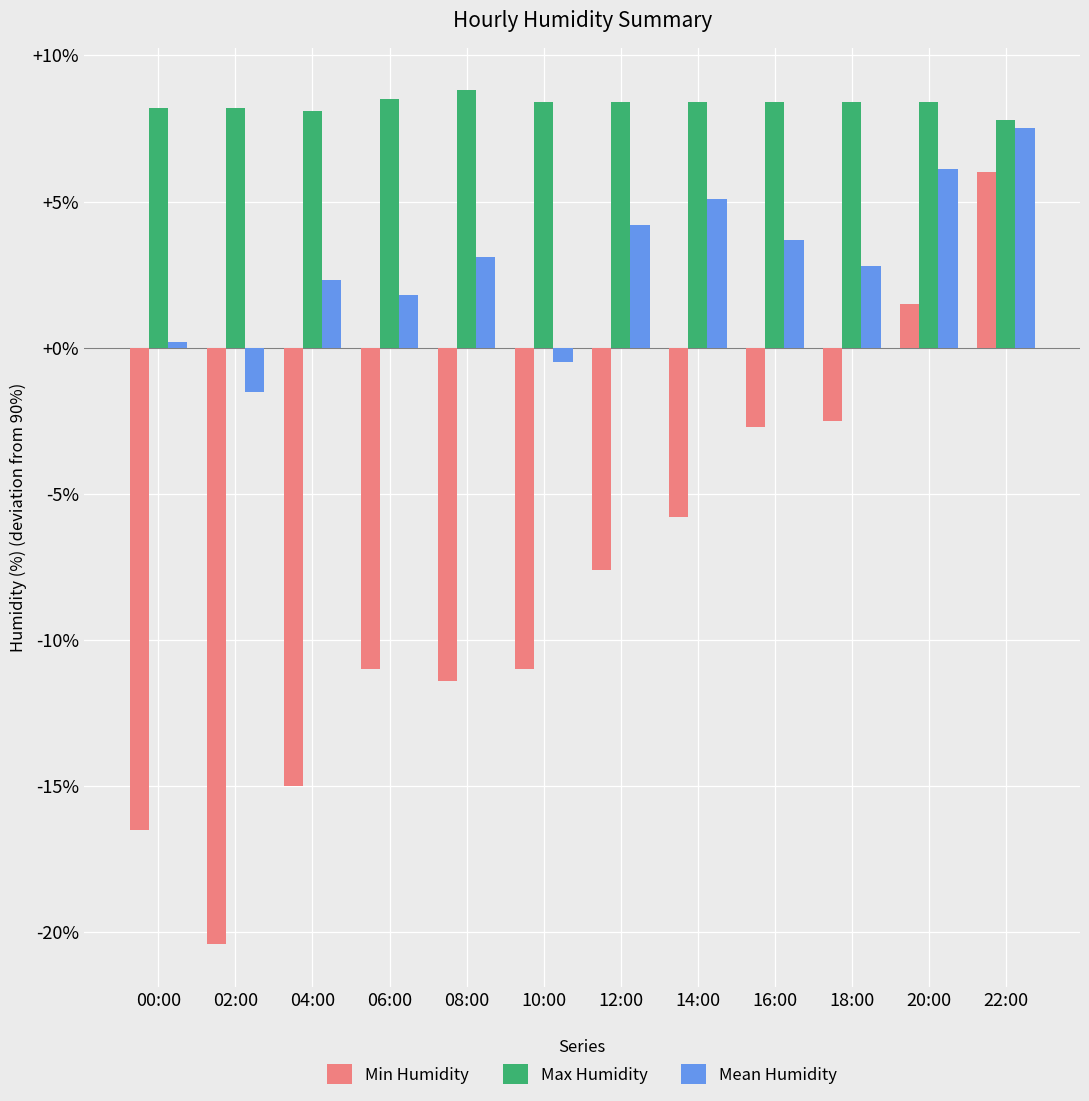

The Min Humidity series shows -11.0 at 06:00. True or false?

True